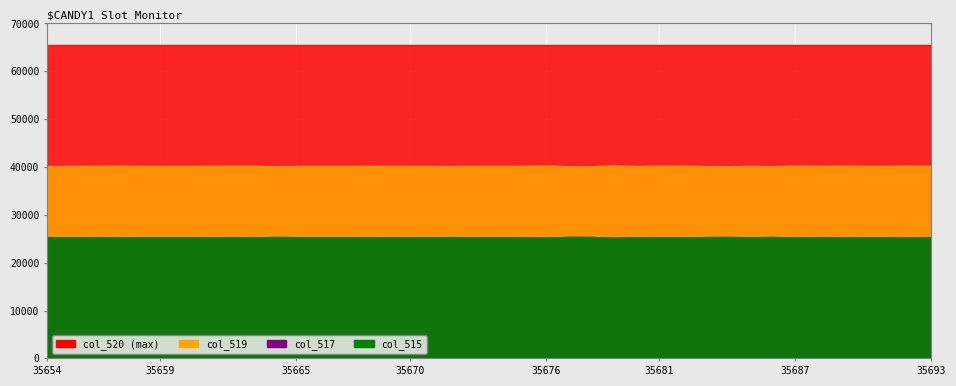

How many data points does each series have?

40